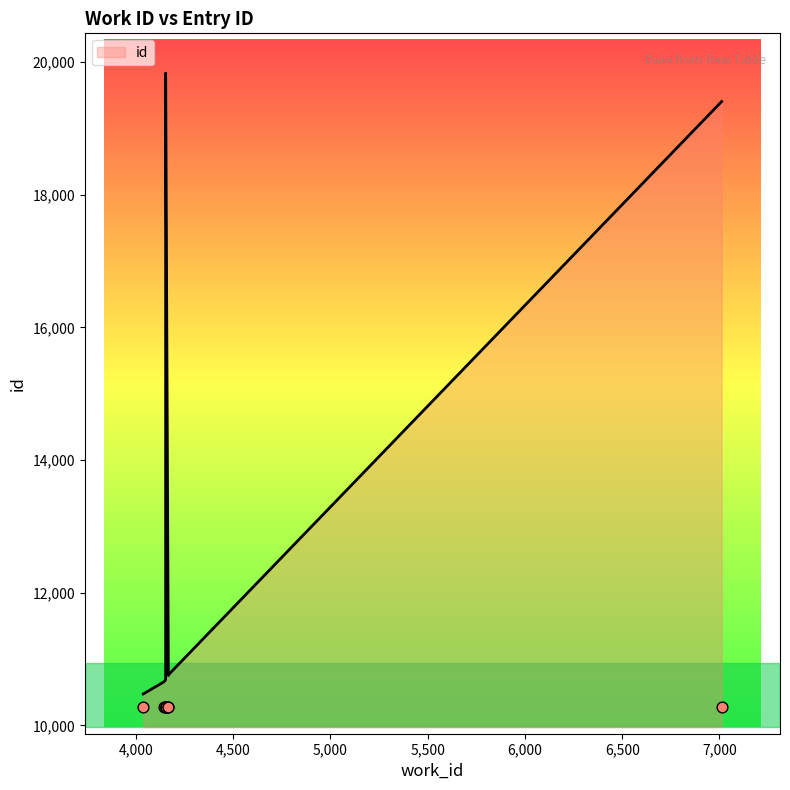

Which has a higher value, 4153 or 4153?

4153